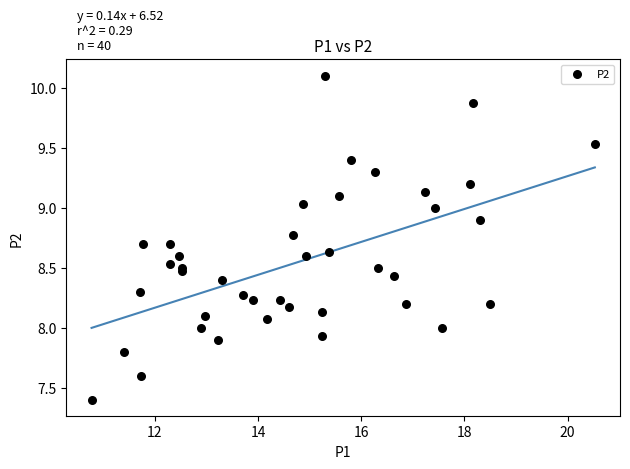

What is the range of Y values (max minus min)?

2.7